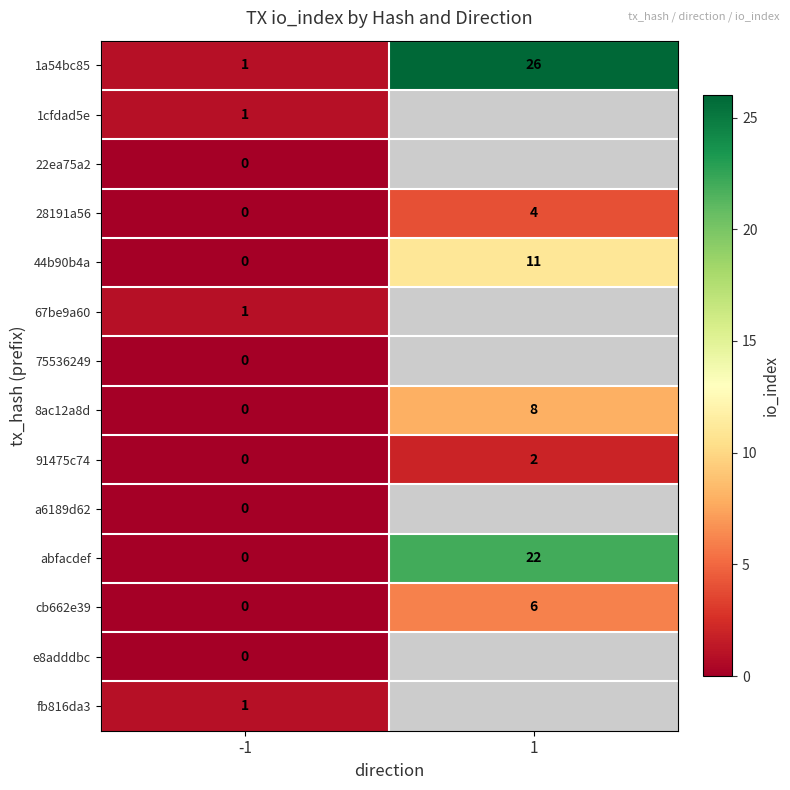

What is the maximum value for cb662e39?

6